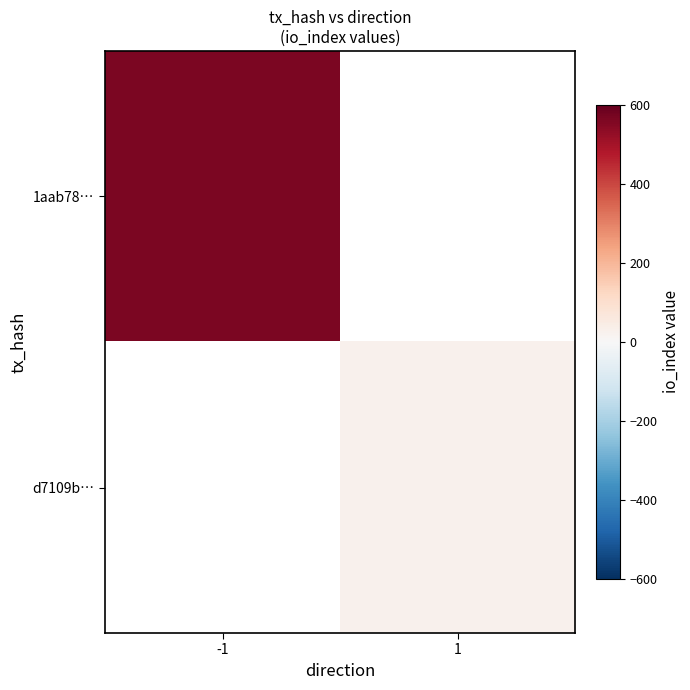

True or false: 1aab78… has a value of 296.6 at -1.

False